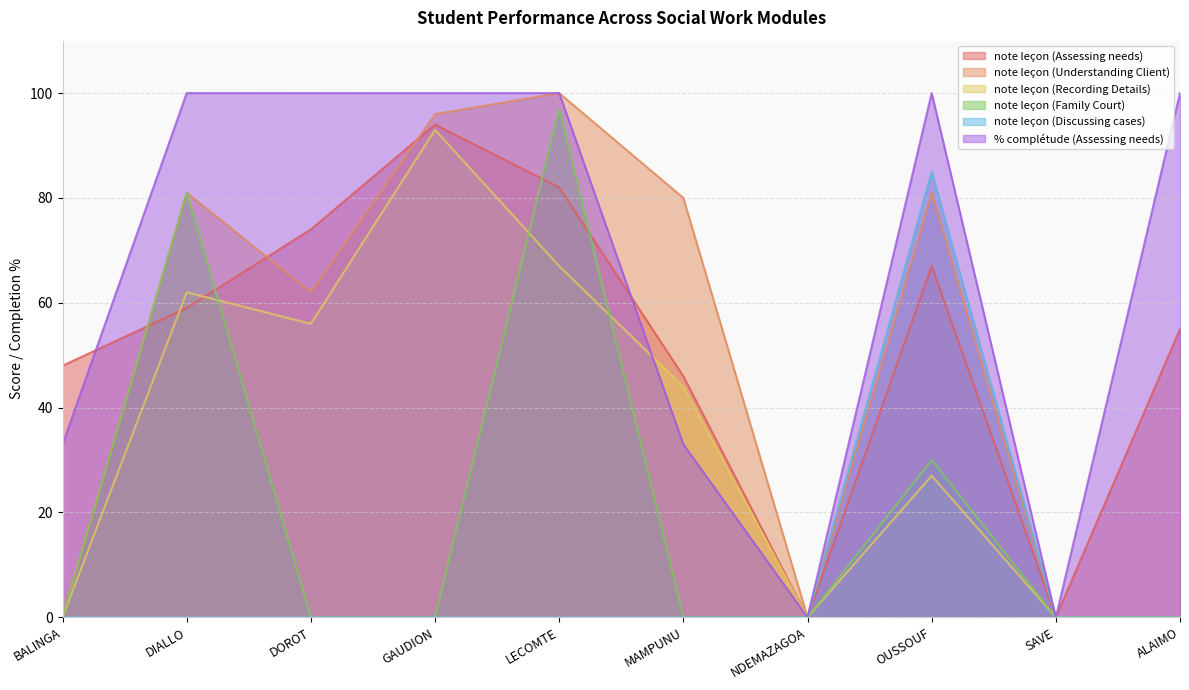

Rank the categories by note leçon (Discussing cases) value from lowest to highest.

BALINGA, DIALLO, DOROT, GAUDION, LECOMTE, MAMPUNU, NDEMAZAGOA, SAVE, ALAIMO, OUSSOUF